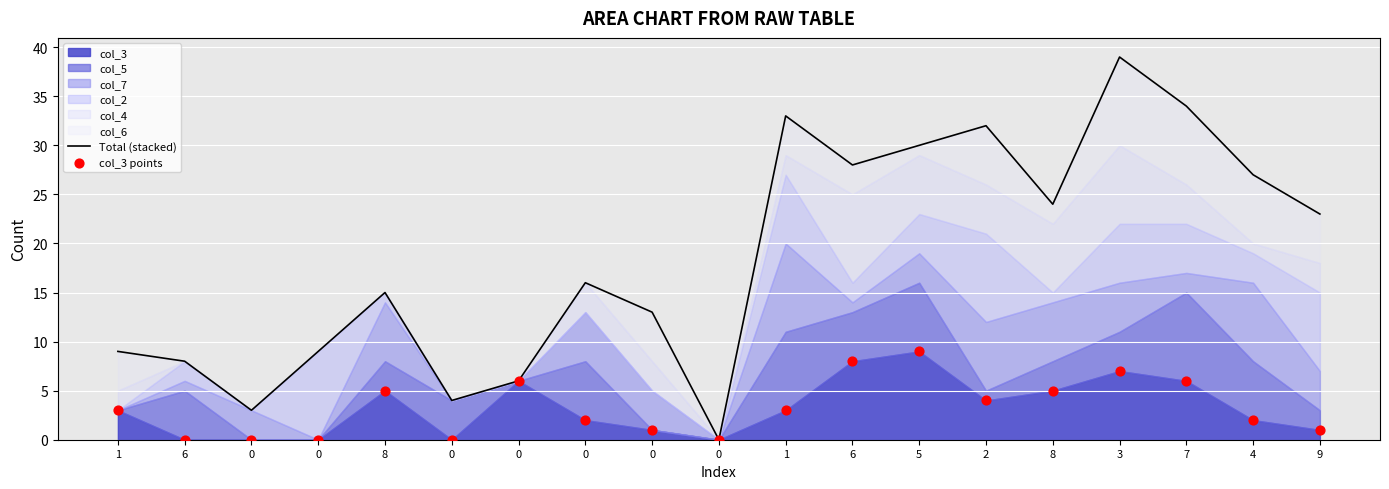

Which series has the largest Y range (max minus min)?

Total (stacked)